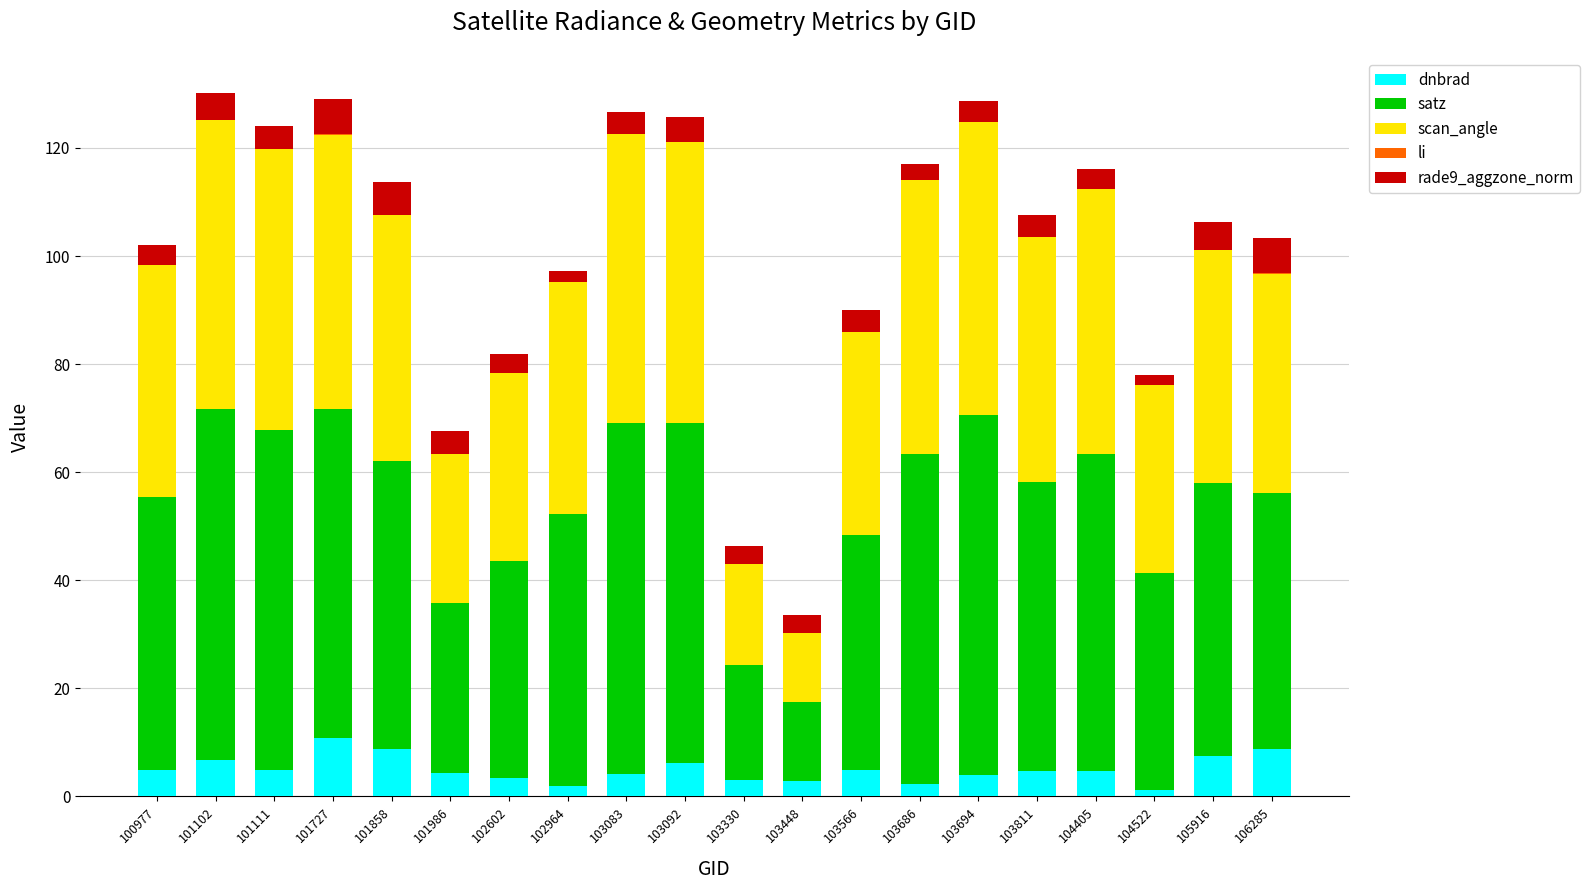

What is the total value across all series at 103083?

126.6